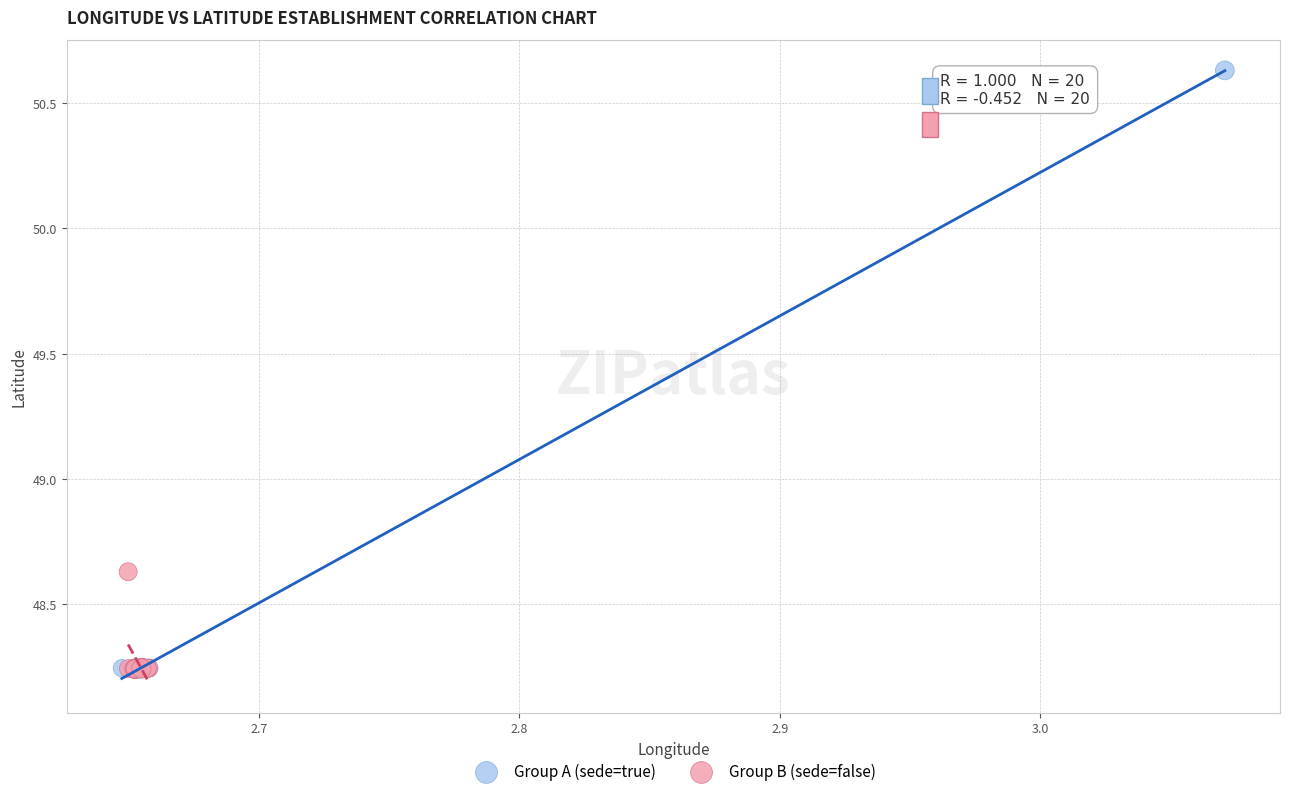

Which series has the largest Y range (max minus min)?

Group A (sede=true)